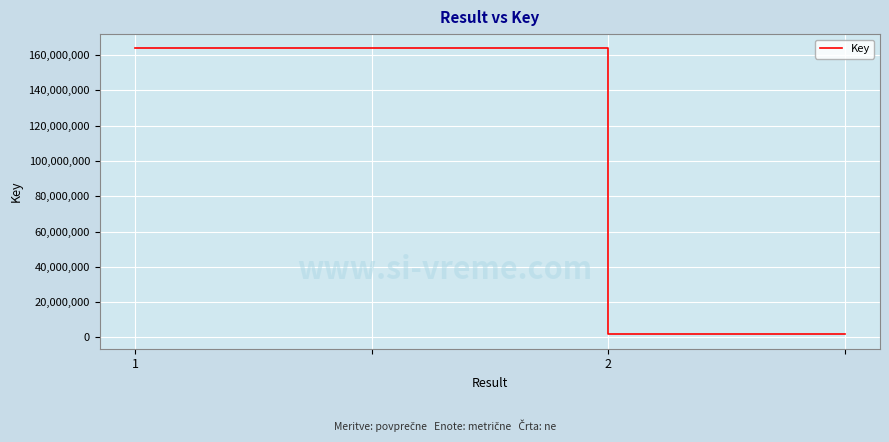

What is the maximum value shown in the chart?

163739941